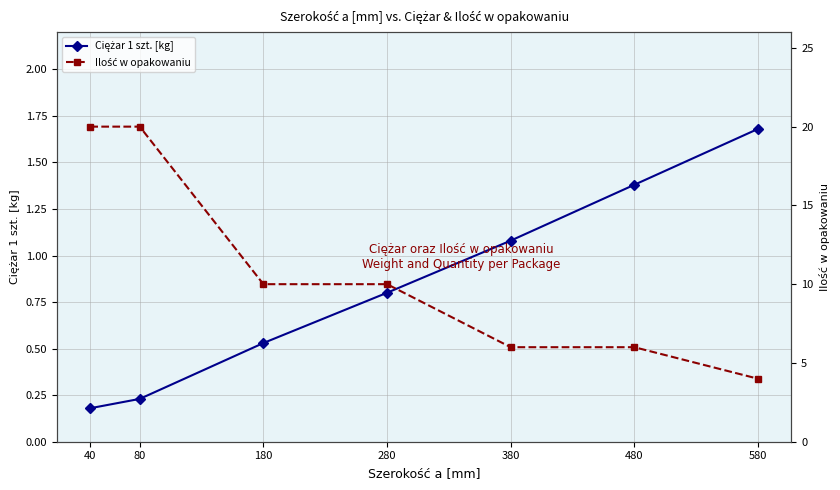

At 280, list the series in order from smallest to largest.

Ciężar 1 szt. [kg], Ilość w opakowaniu